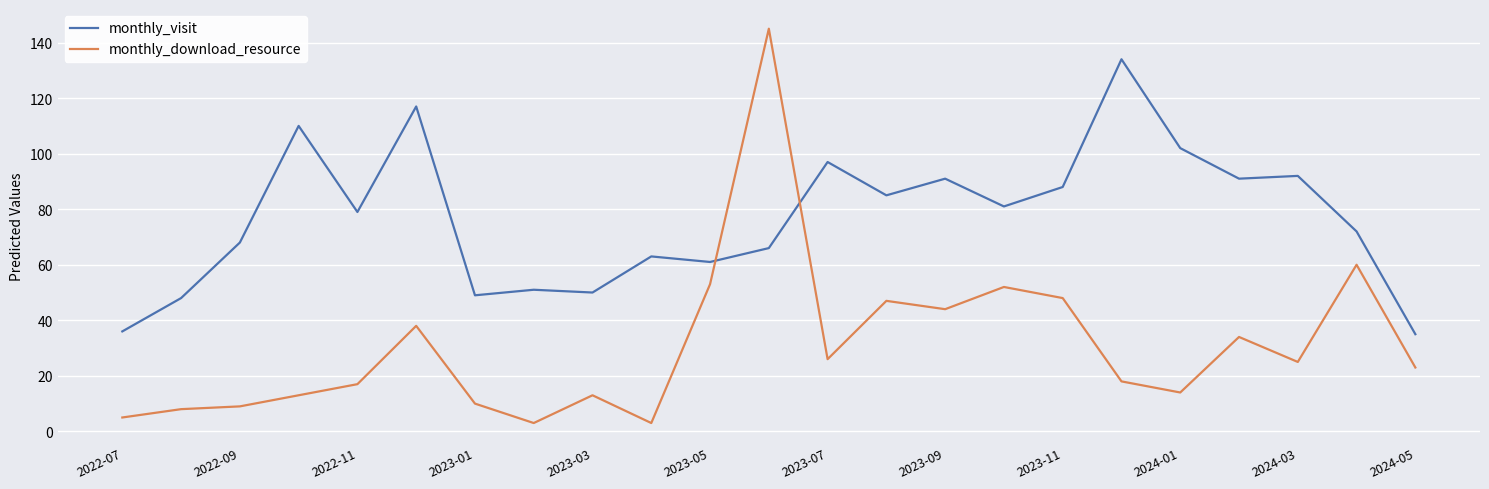

What is the sum of all monthly_visit values?

1766